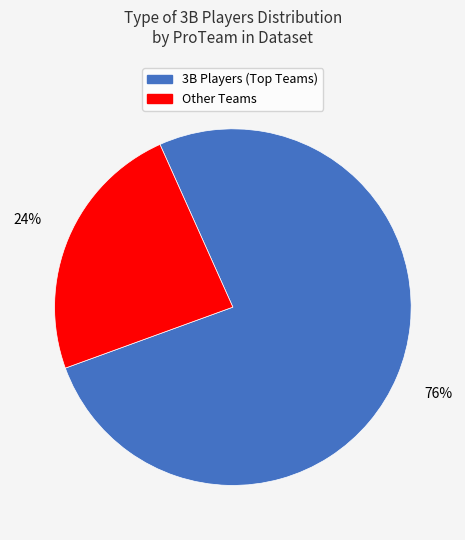

How many segments does this pie chart have?

2